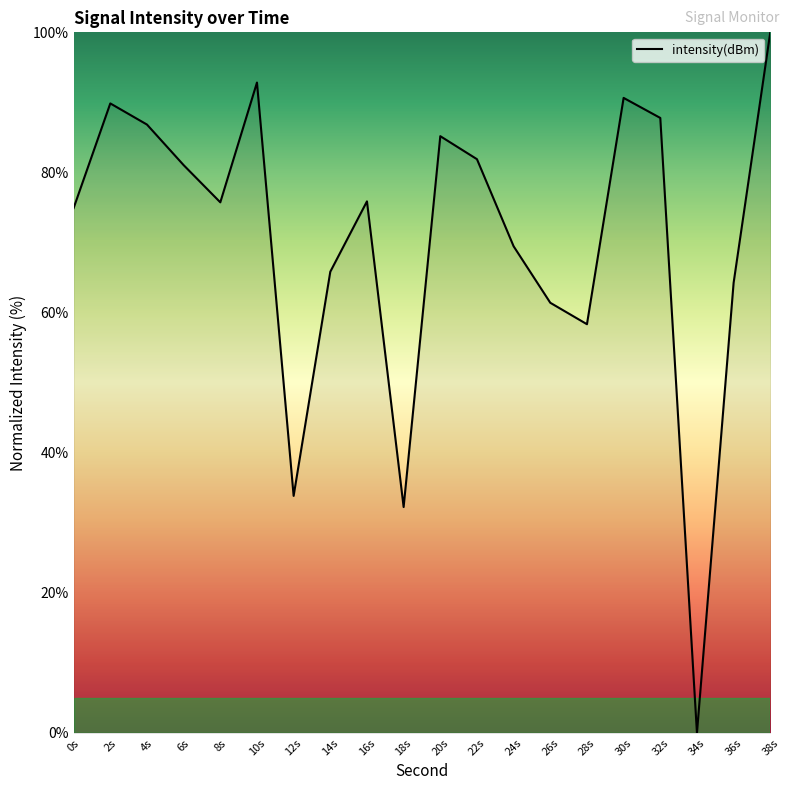

True or false: there are more than 1 points higher than both neighbors.

True